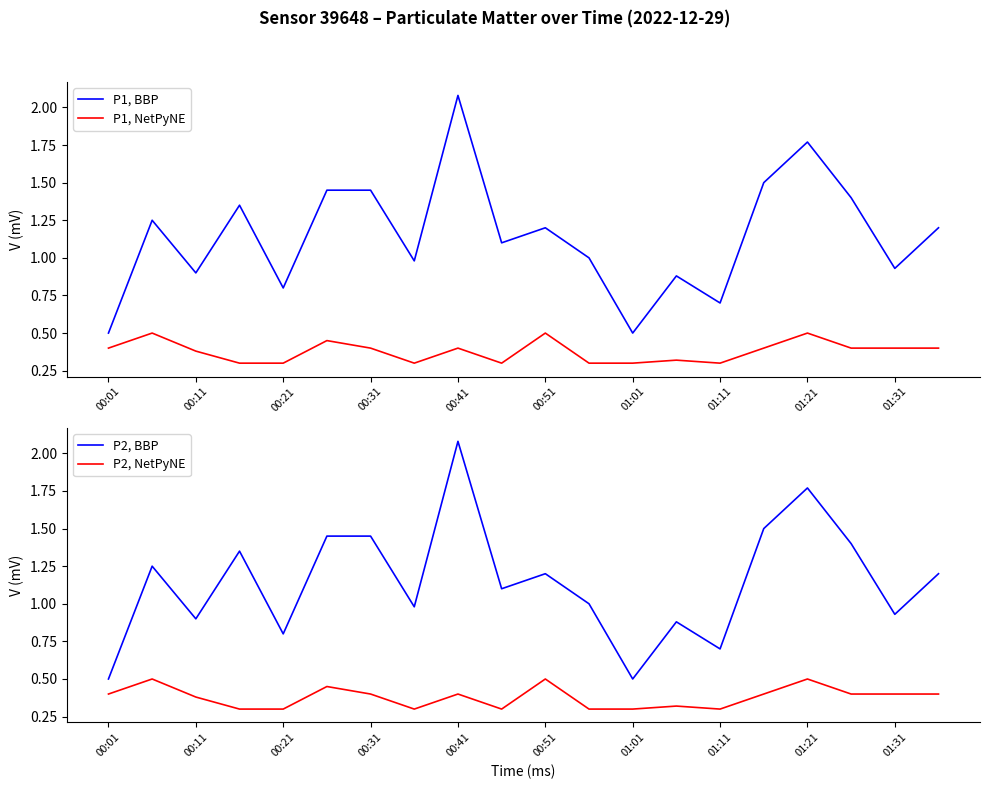

The value of P1, NetPyNE at 00:41 is 0.3. True or false?

False